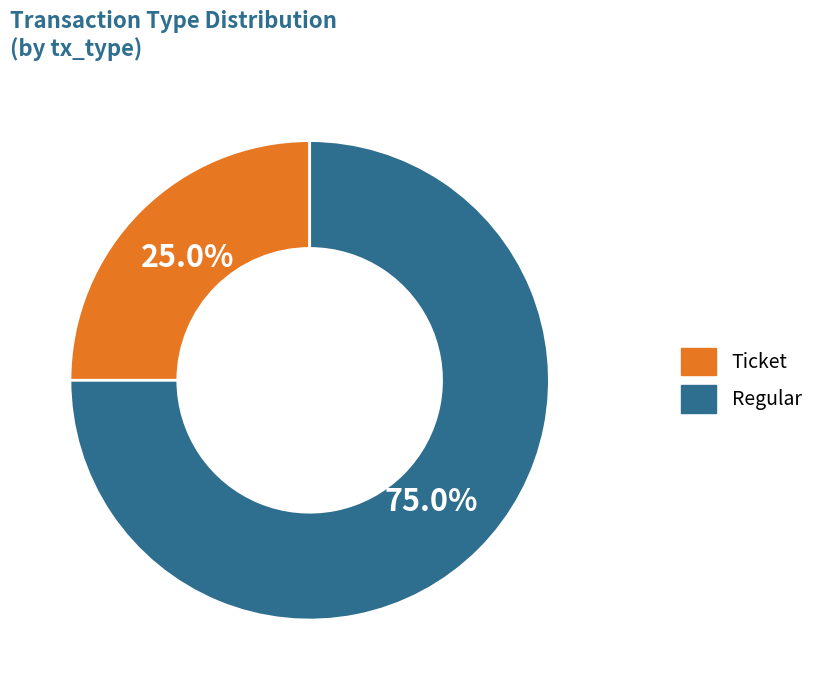

Is there any slice that represents more than half of the pie?

Yes